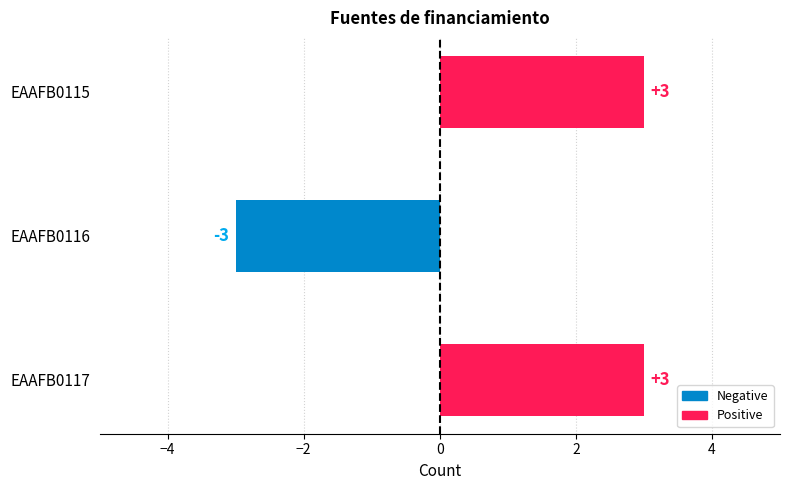

Read the value at EAAFB0117.

3